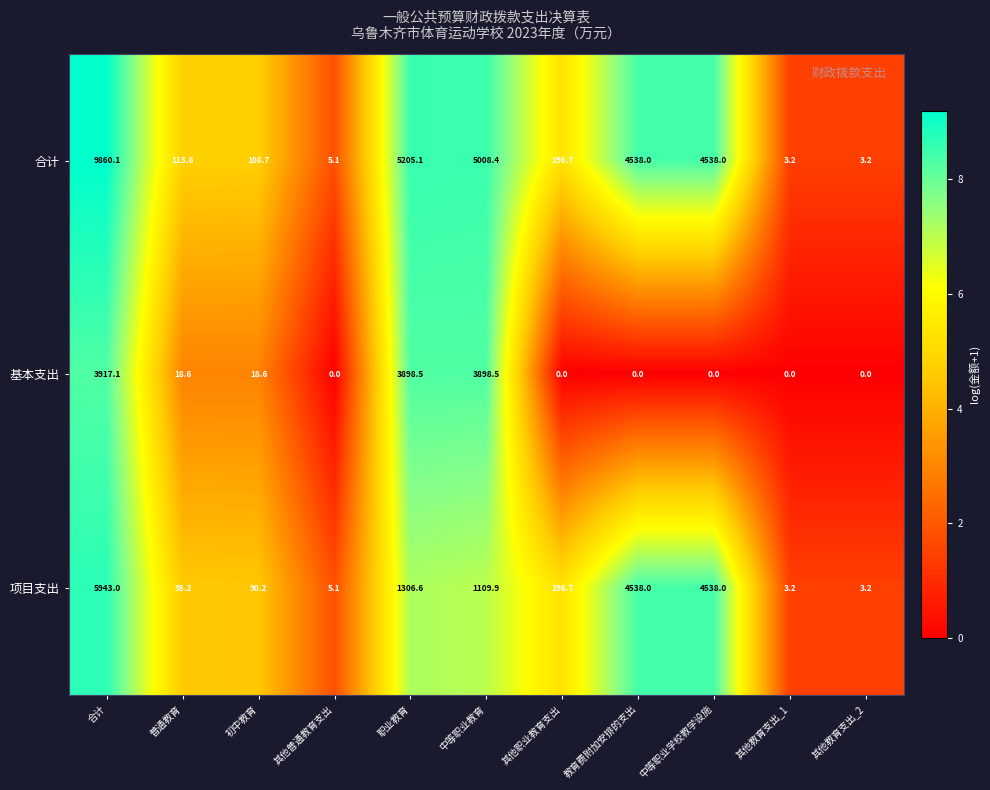

What is the difference between the 项目支出 values at 中等职业学校教学设施 and 职业教育?

3231.4